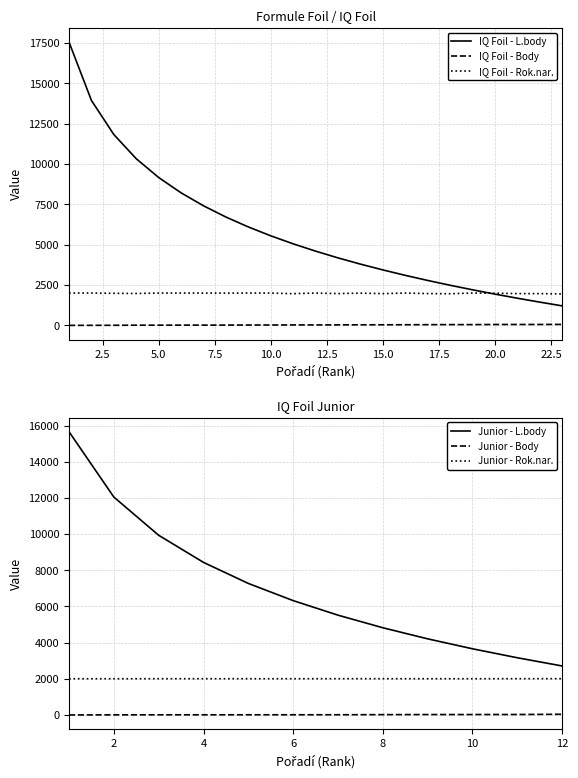

True or false: IQ Foil - Rok.nar. and IQ Foil - Body intersect in this chart.

False